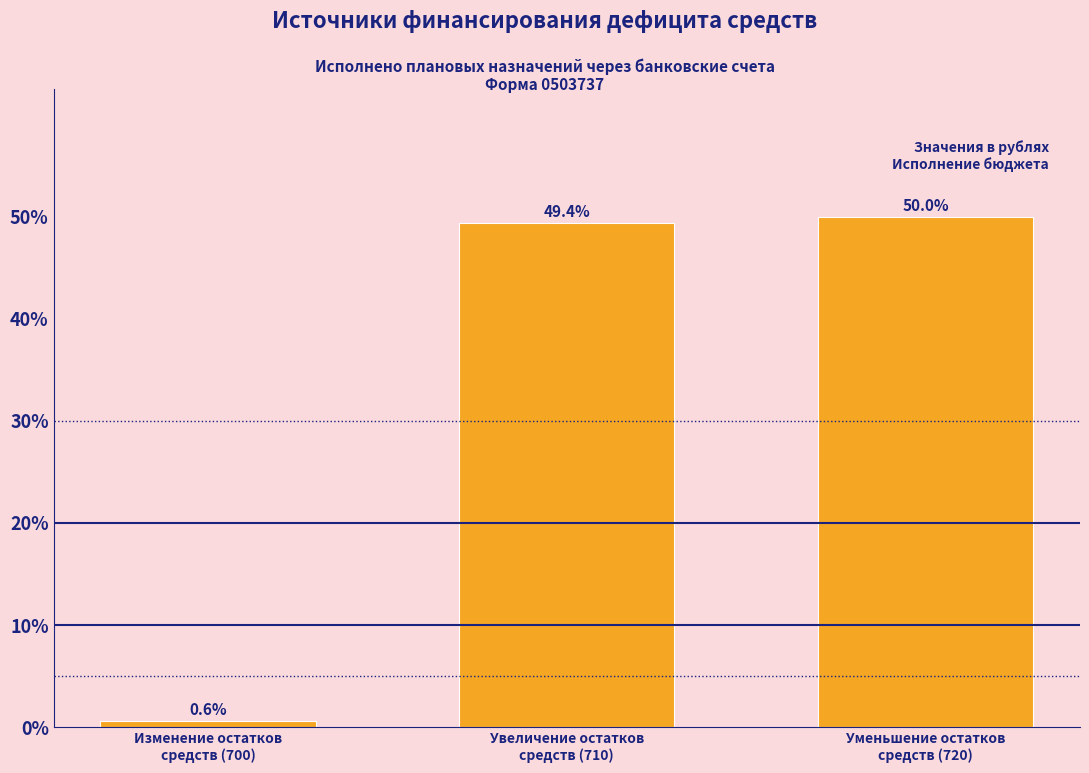

Reading right to left, what are all the values shown in this chart?

50.0	49.4	0.6